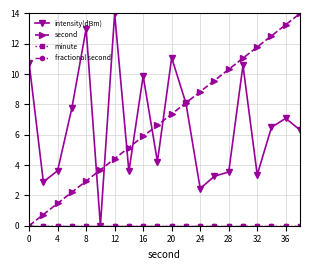

At how many categories does at least one series exceed 7?

15